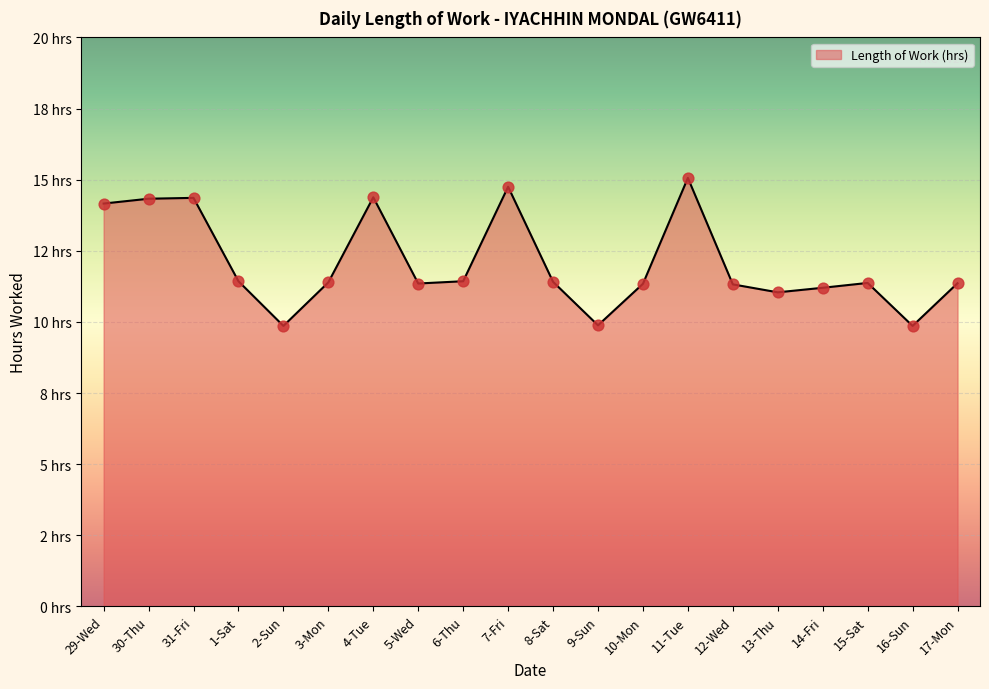

Between 11-Tue and 9-Sun, which is larger?

11-Tue